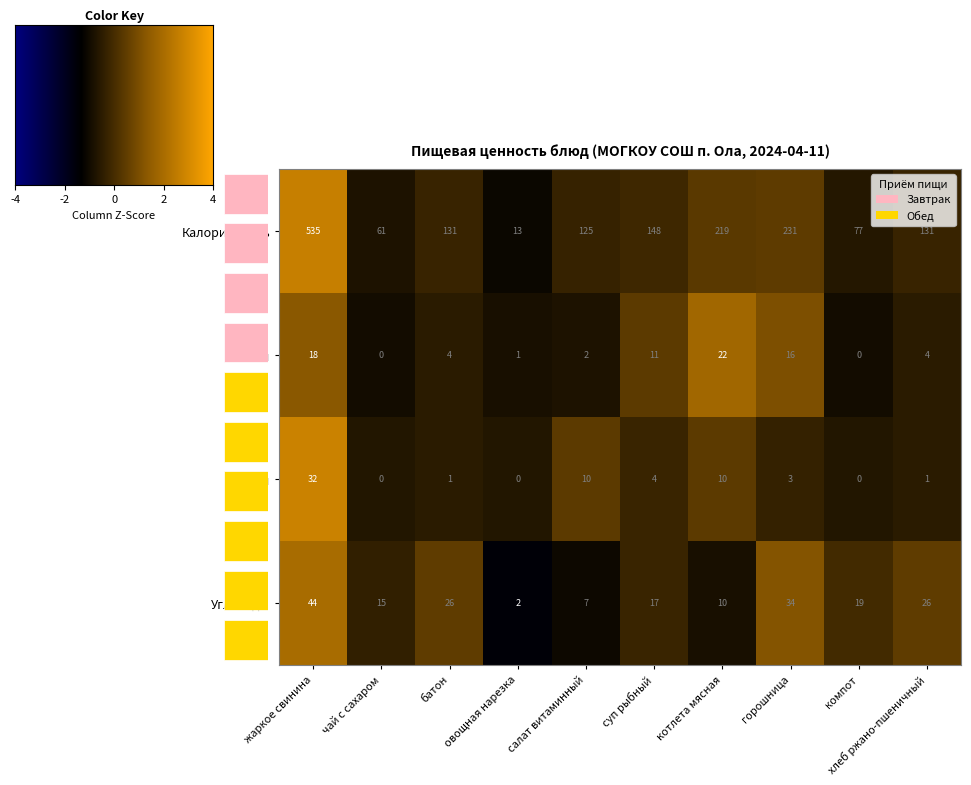

Is the value of Калорийность at горошница greater than the value of Углеводы at салат витаминный?

Yes